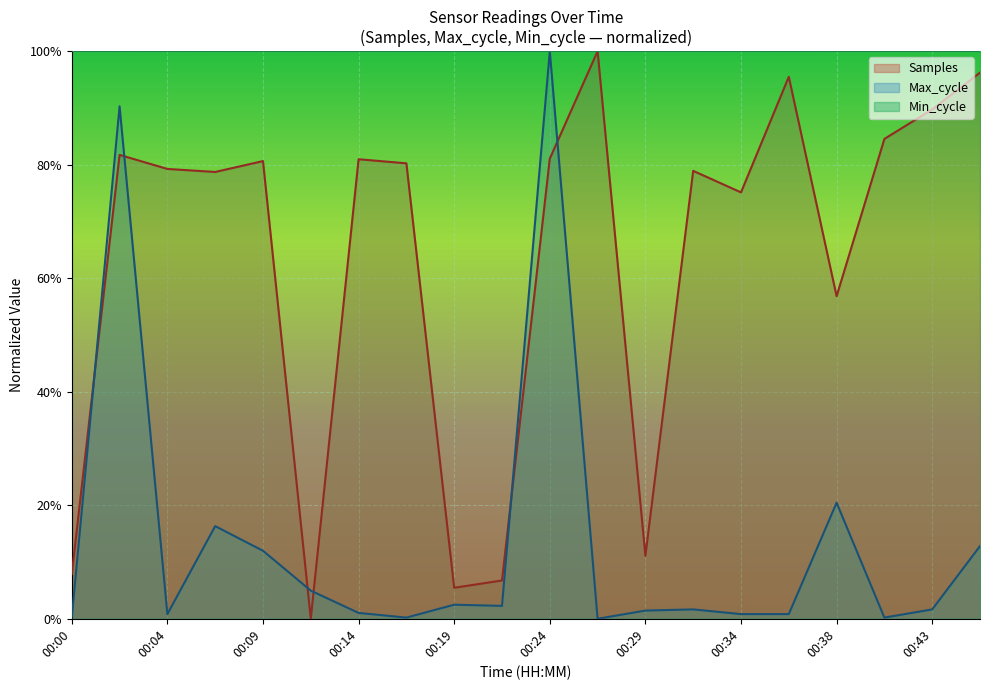

Count the number of data series in this chart.

3